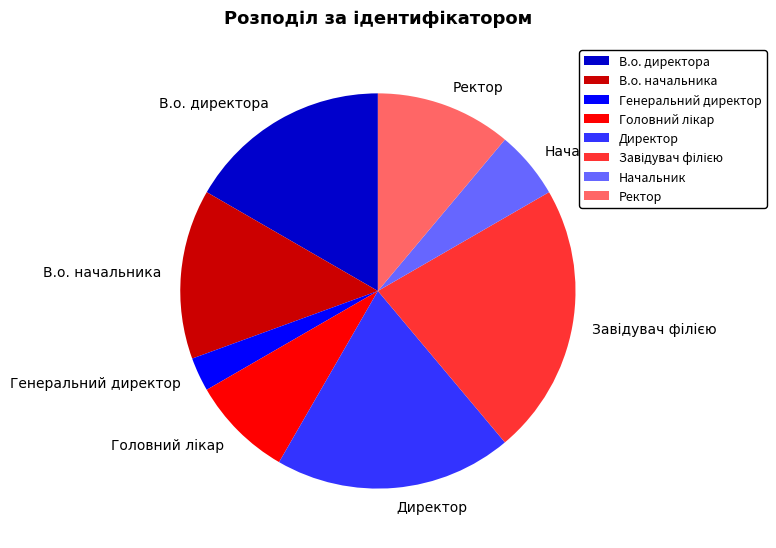

Is there a majority slice in this chart?

No